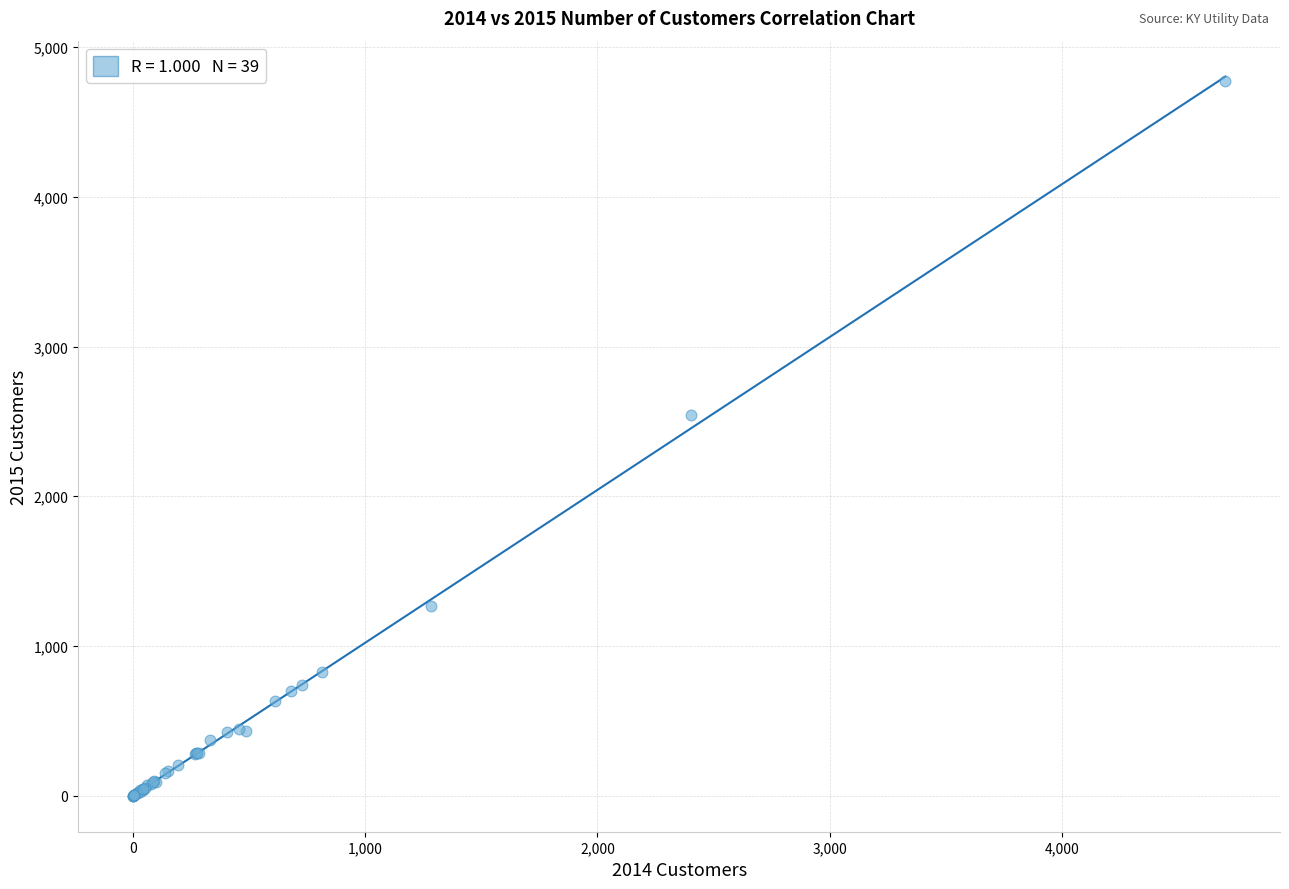

What Y value in the scatter plot is closest to 2386?

2542